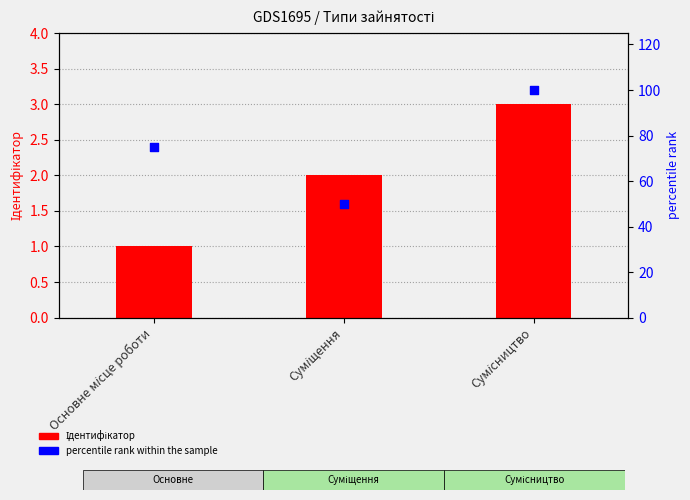

At how many categories does at least one series exceed 13?

3